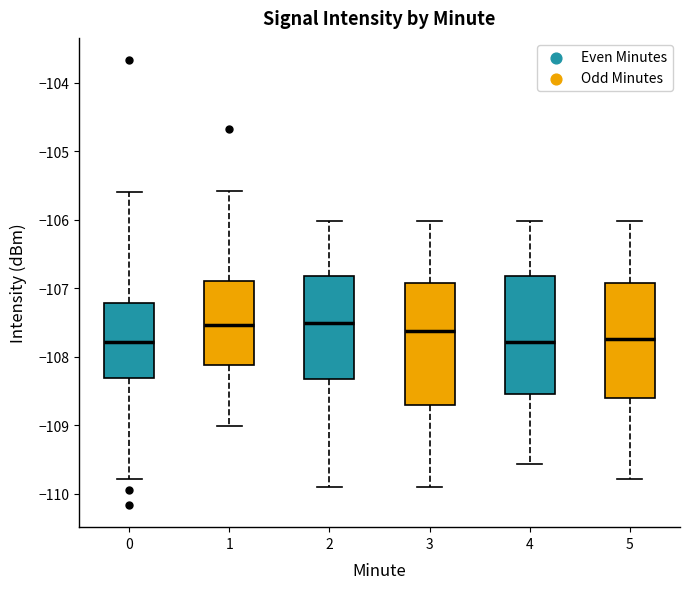

Where does the lower whisker of the box at x = 2 end on the y-axis? The values are not printed on the chart, so give them approximately, as read against the axis.

-109.9